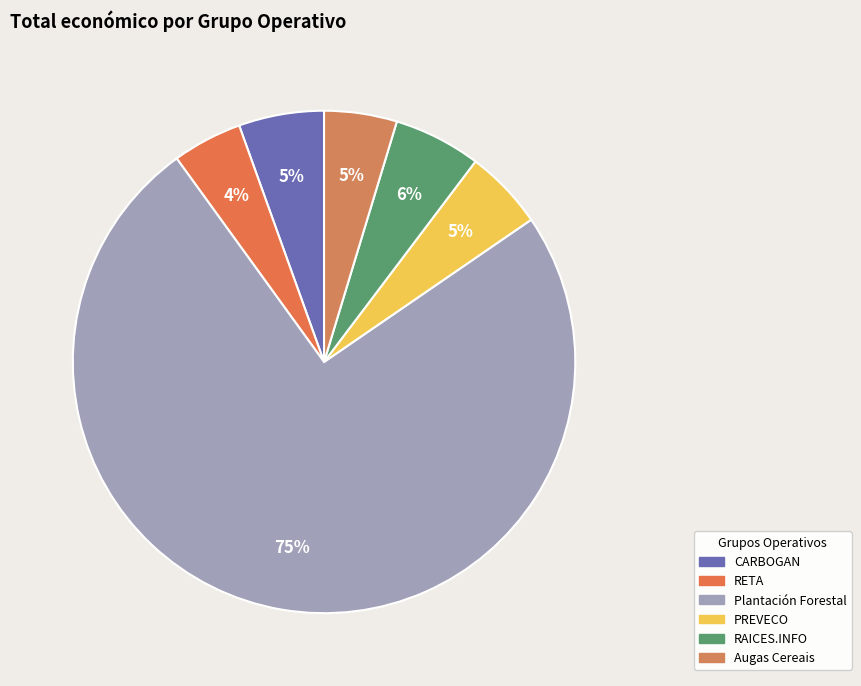

Does Plantación Forestal account for over 50% of the chart?

Yes